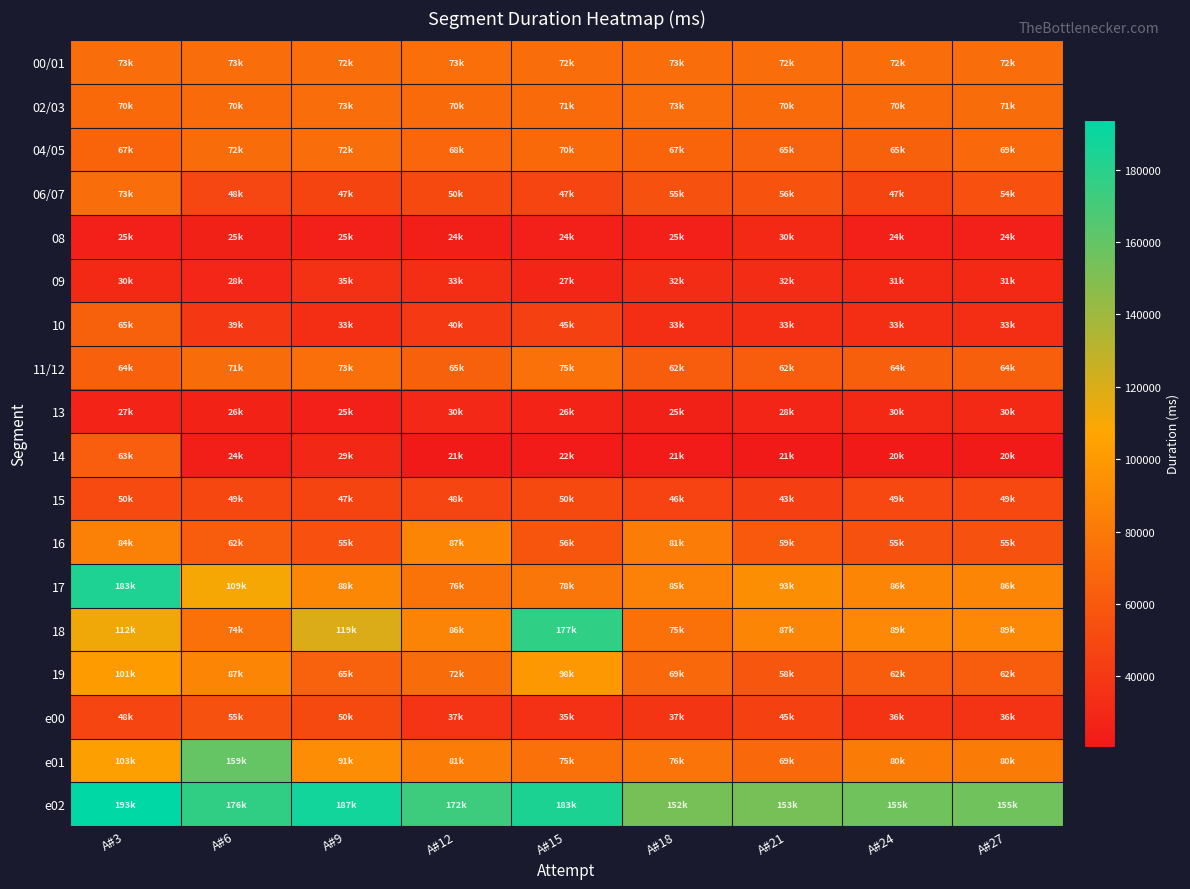

Which series changed the most between A#21 and A#27?

e01